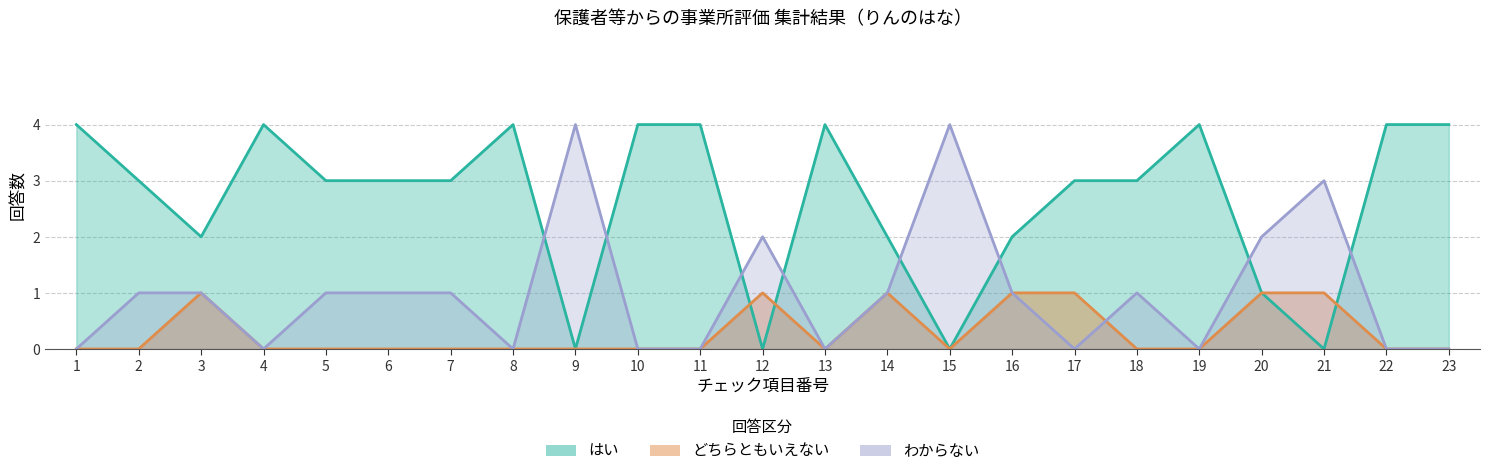

At how many categories does at least one series exceed 2?

18